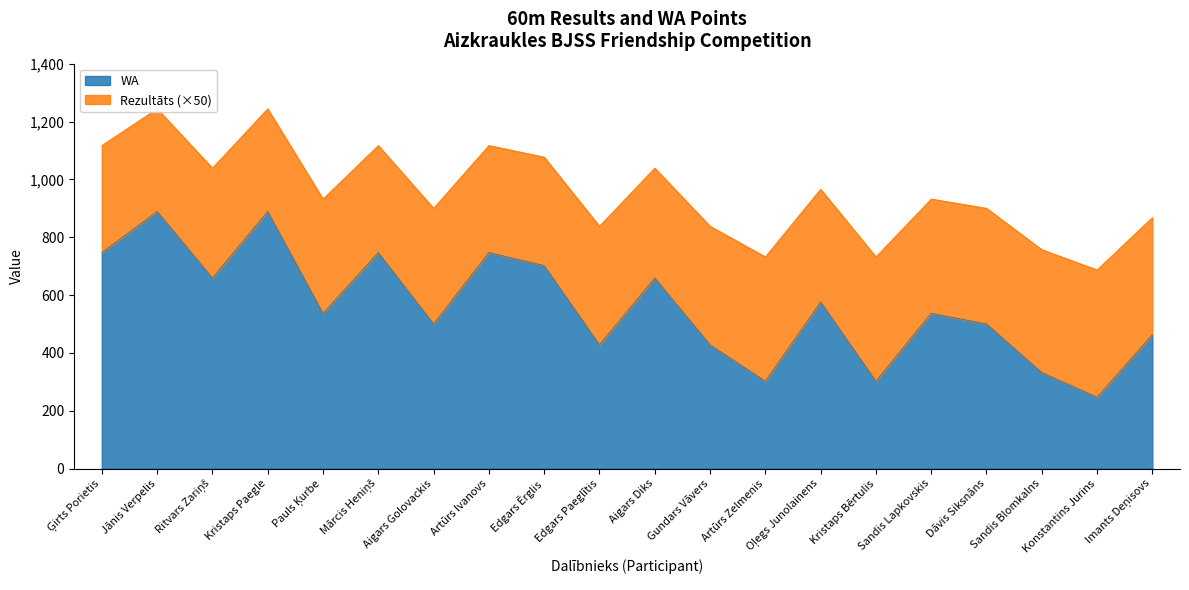

The WA series shows 1375 at Jānis Verpelis. True or false?

False